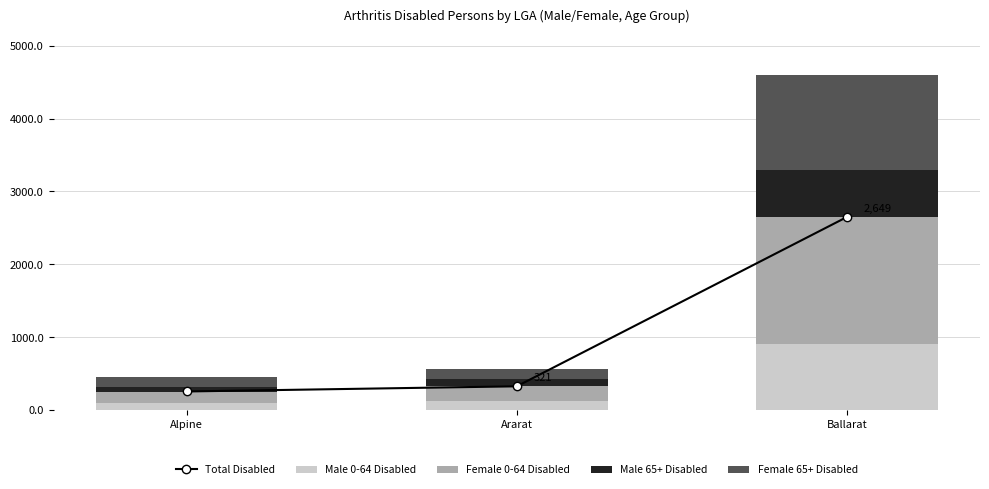

Reading left to right, list all the values displayed in this chart.

Total Disabled: Alpine=250	Ararat=321	Ballarat=2649
Male 0-64 Disabled: Alpine=92	Ararat=125	Ballarat=902
Female 0-64 Disabled: Alpine=154	Ararat=196	Ballarat=1742
Male 65+ Disabled: Alpine=71	Ararat=95	Ballarat=646
Female 65+ Disabled: Alpine=130	Ararat=148	Ballarat=1304